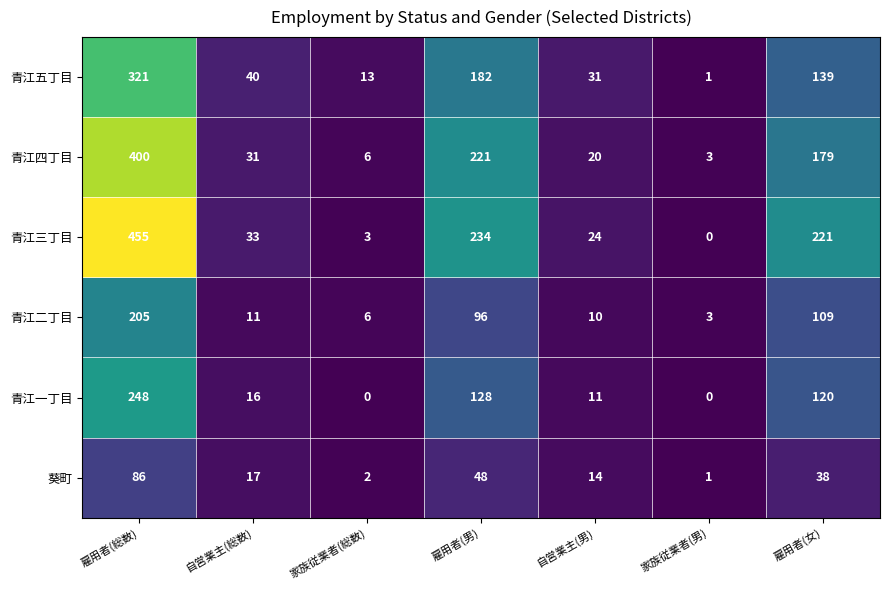

What is the spread (max minus min) of values at 雇用者(総数)?

369